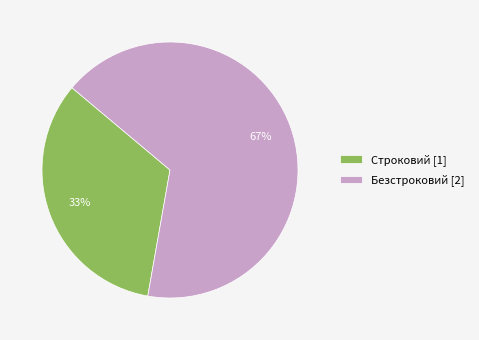

Approximately how many times larger is the value at Строковий [1] compared to Безстроковий [2]?

0.5